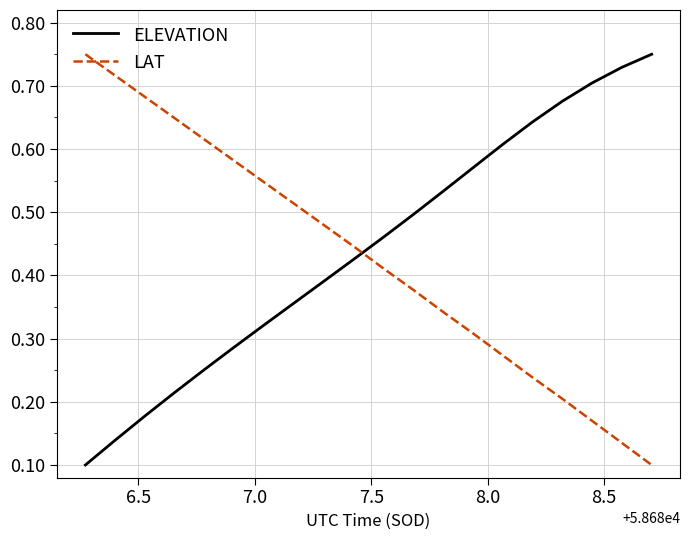

Is this an area chart (filled region under the line)?

No